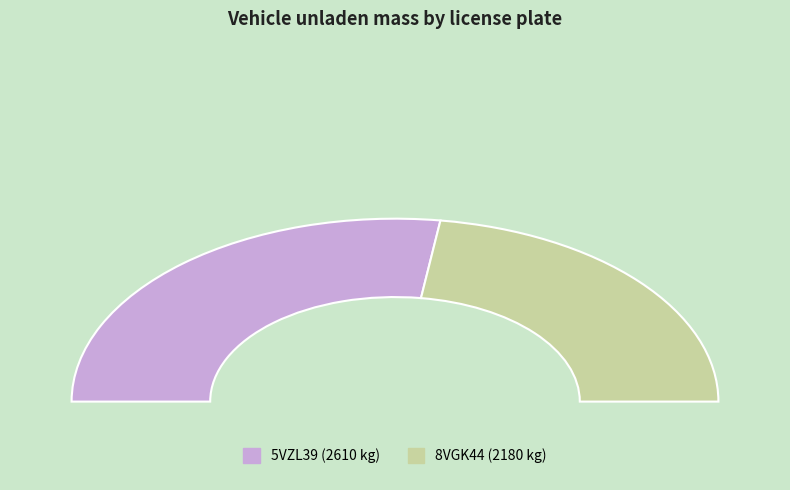

Combined, what portion of the pie is 5VZL39 and 8VGK44?

100.0%